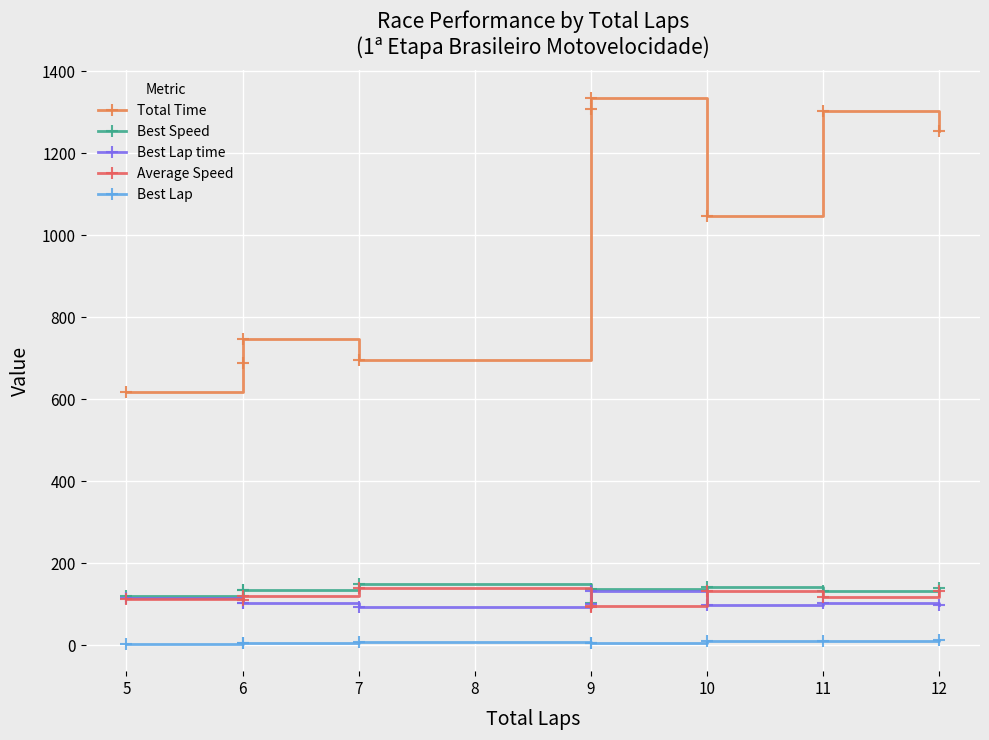

Reading left to right, extract all data points from this chart.

Total Time: 617.3	688.5	746.6	696.1	1309.0	1335.6	1046.7	1302.6	1254.4
Best Speed: 120.8	133.6	133.9	149.5	103.7	136.2	142.9	133.2	140.2
Best Lap time: 114.3	103.1	103.3	92.3	101.4	133.2	96.6	103.6	98.5
Average Speed: 111.8	110.9	120.3	138.8	93.0	94.9	131.9	116.6	132.1
Best Lap: 3.0	4.0	5.0	7.0	5.0	6.0	10.0	9.0	12.0